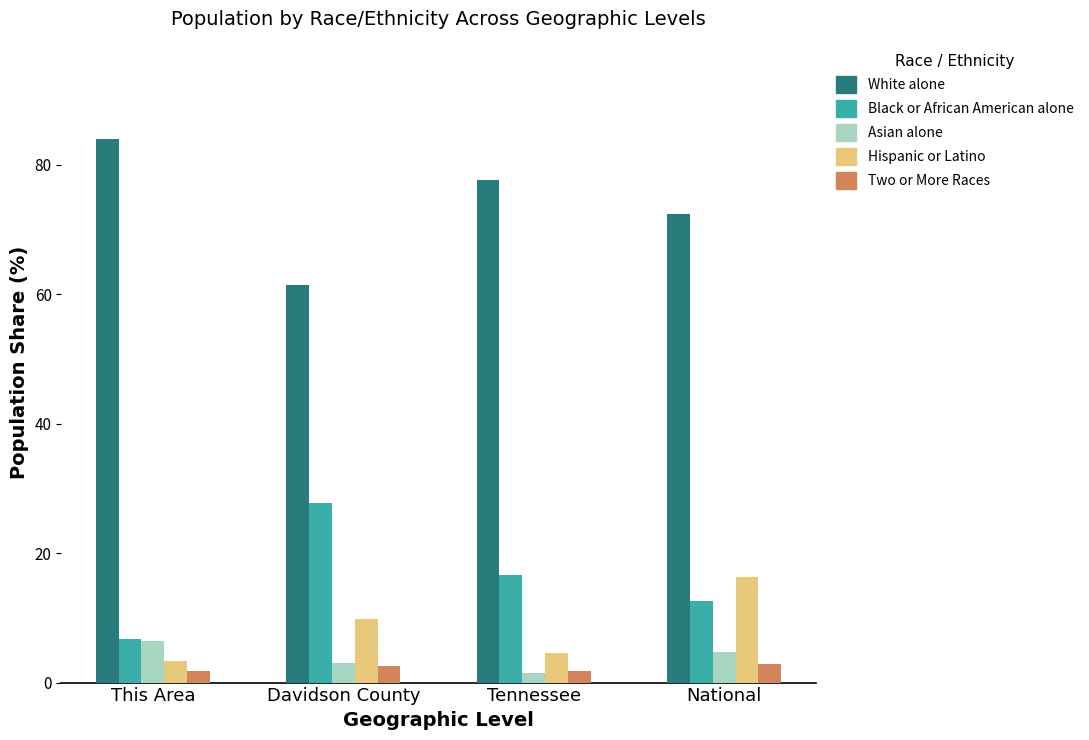

What is the sum of the Asian alone values at Tennessee and This Area?

7.9